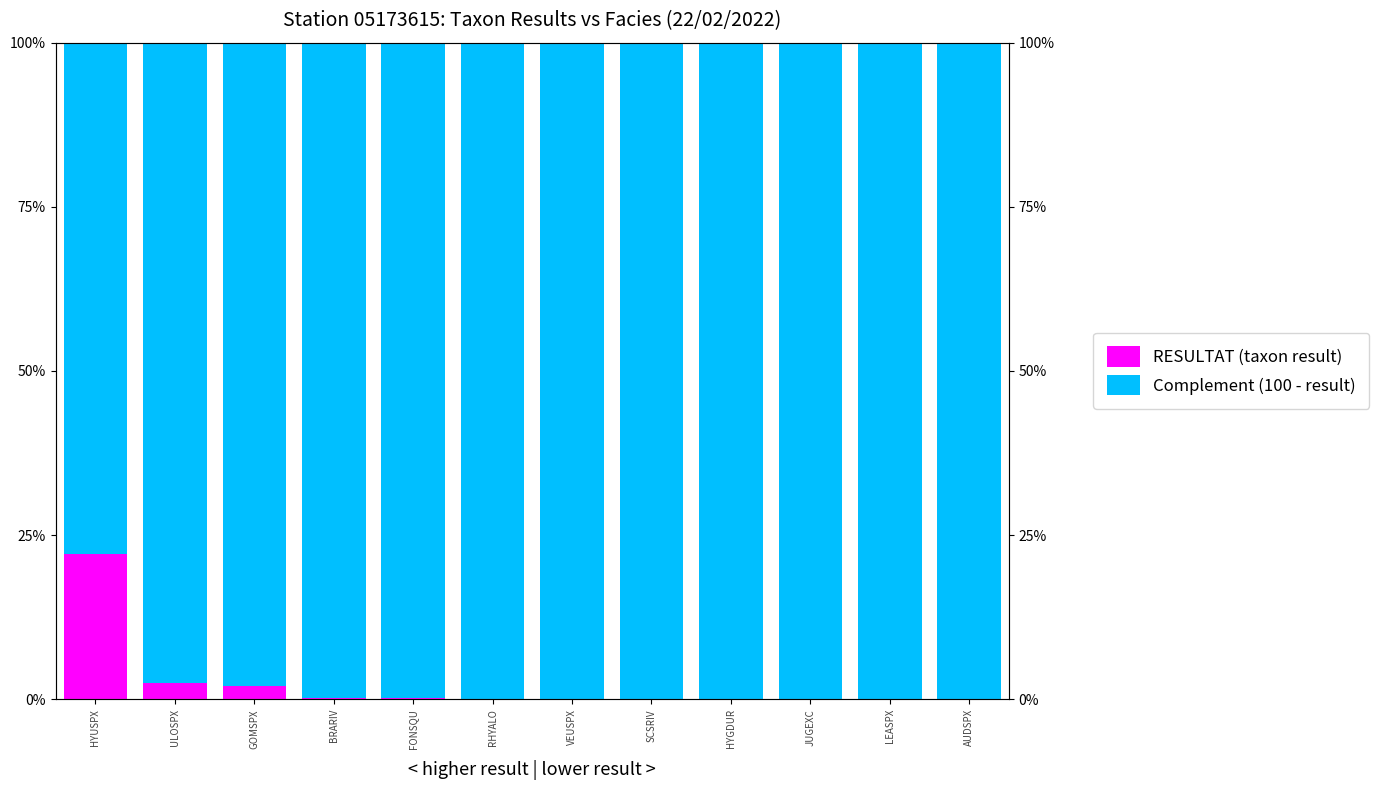

Which series has the largest total across all categories?

Complement (100 - result)